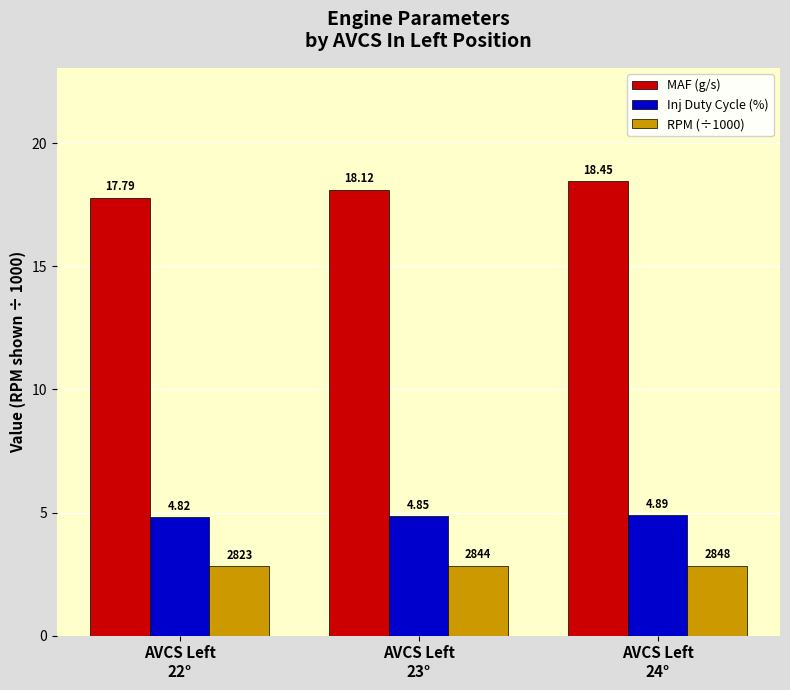

Which series has the largest range (max minus min)?

MAF (g/s)